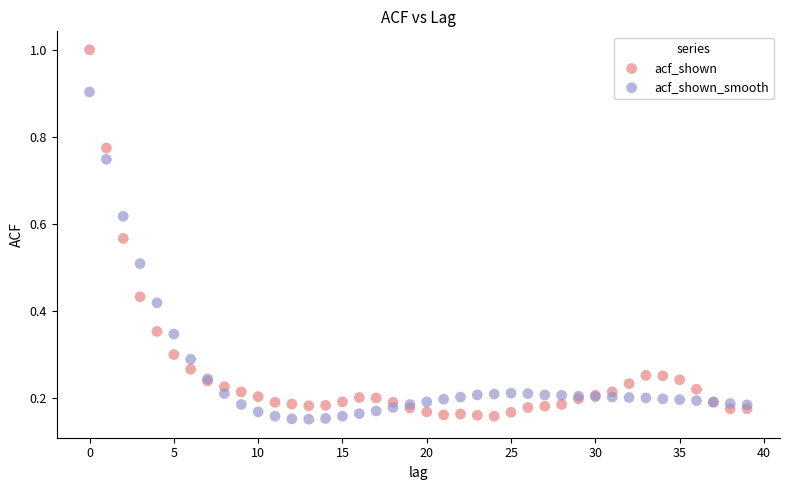

Which series contains the highest Y value?

acf_shown